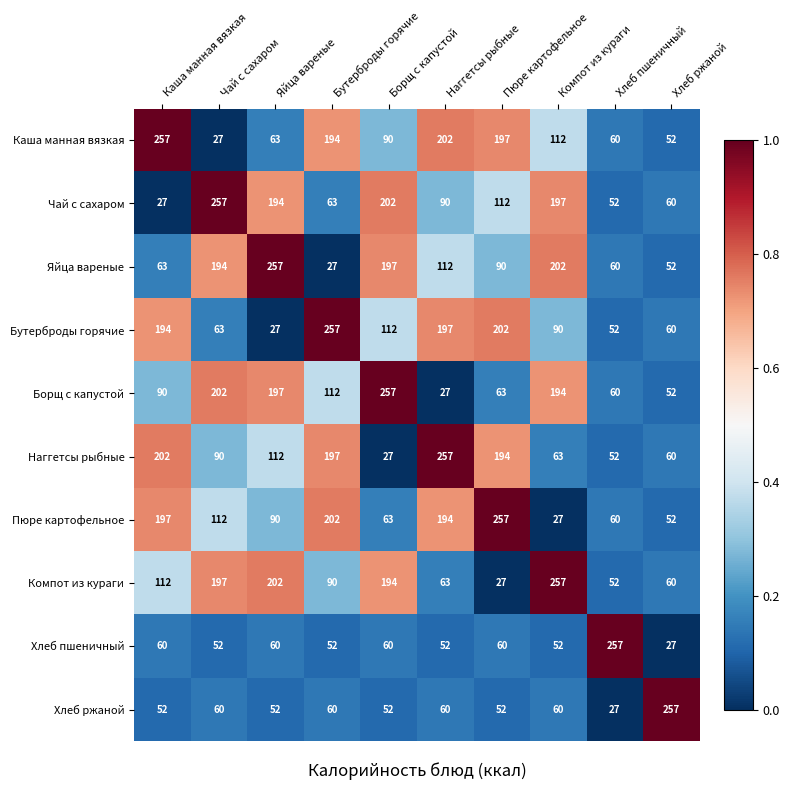

At how many categories does at least one series exceed 113?

10